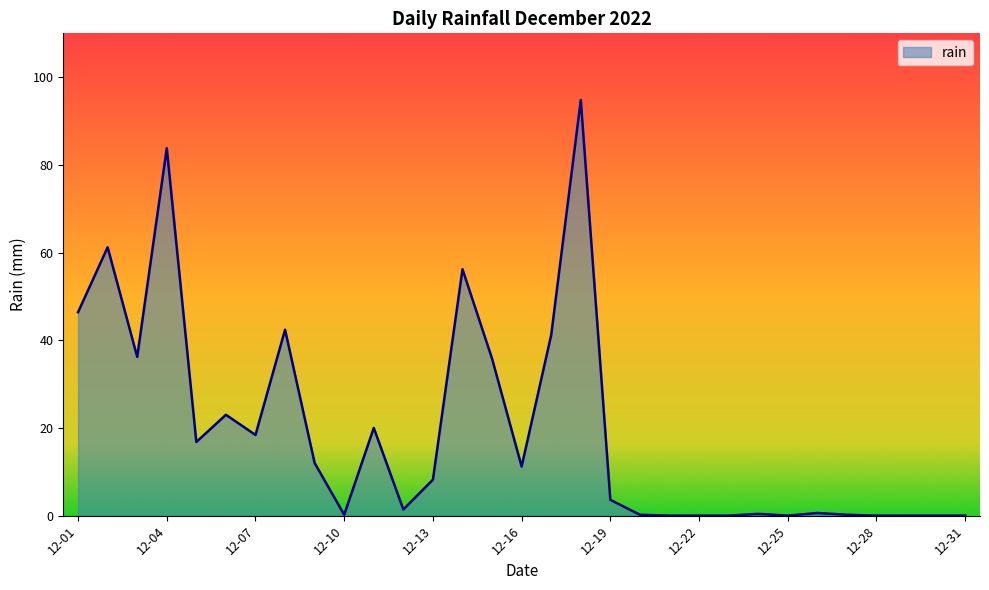

What is the average value?

19.8